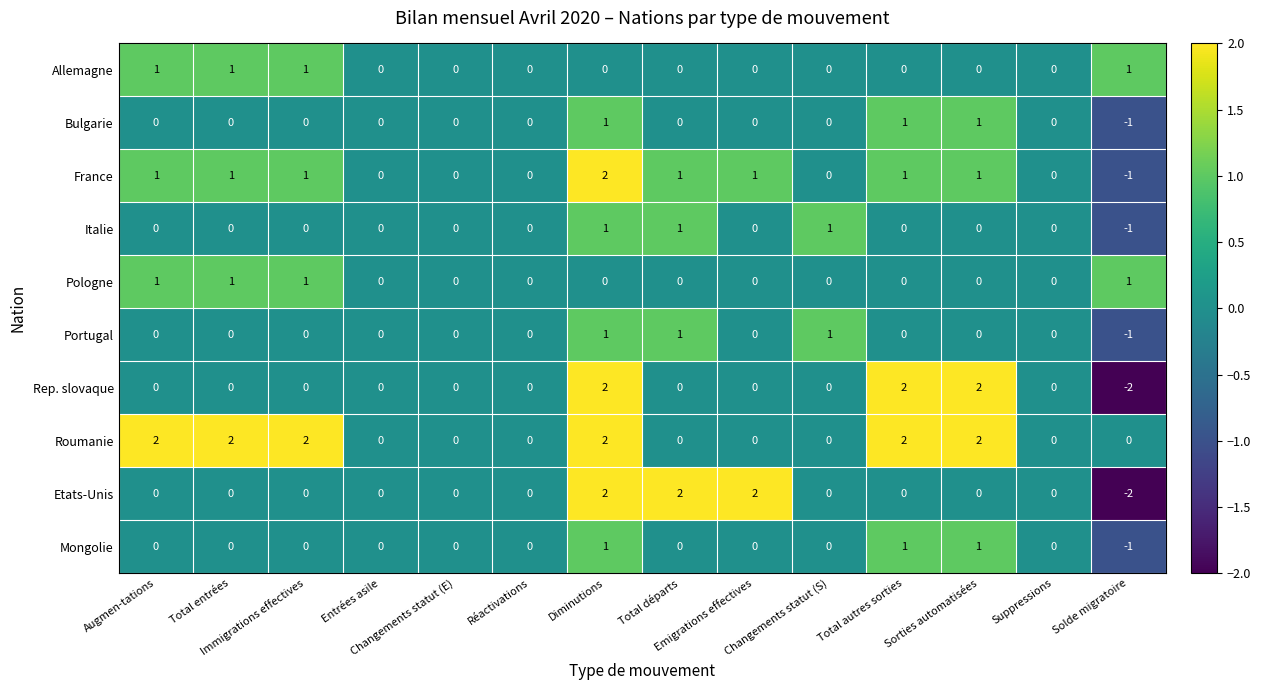

Which series has the largest total across all categories?

Roumanie